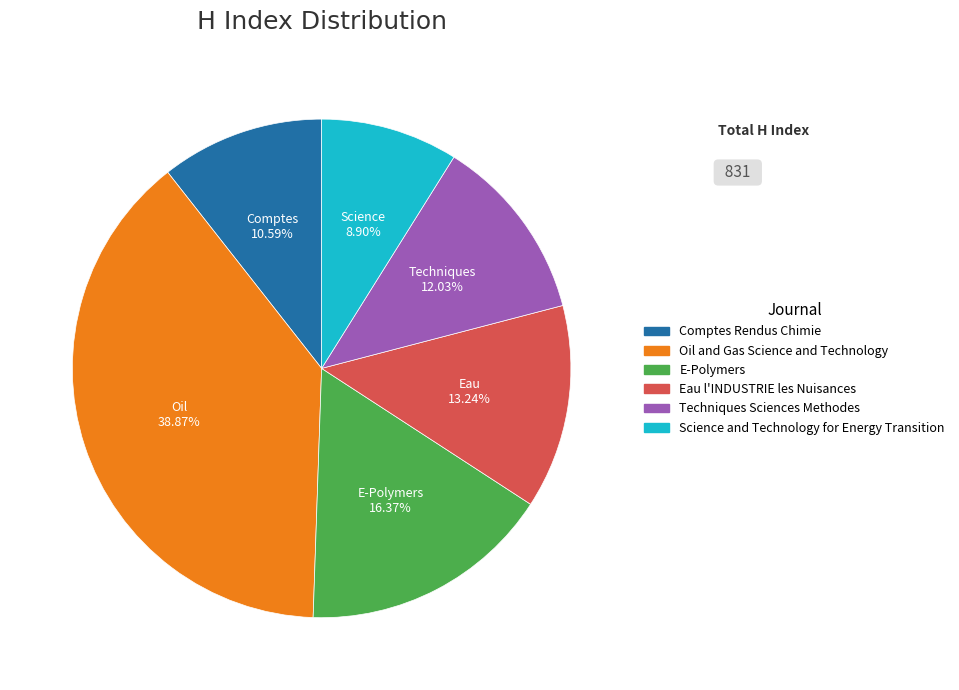

How many segments does this pie chart have?

6